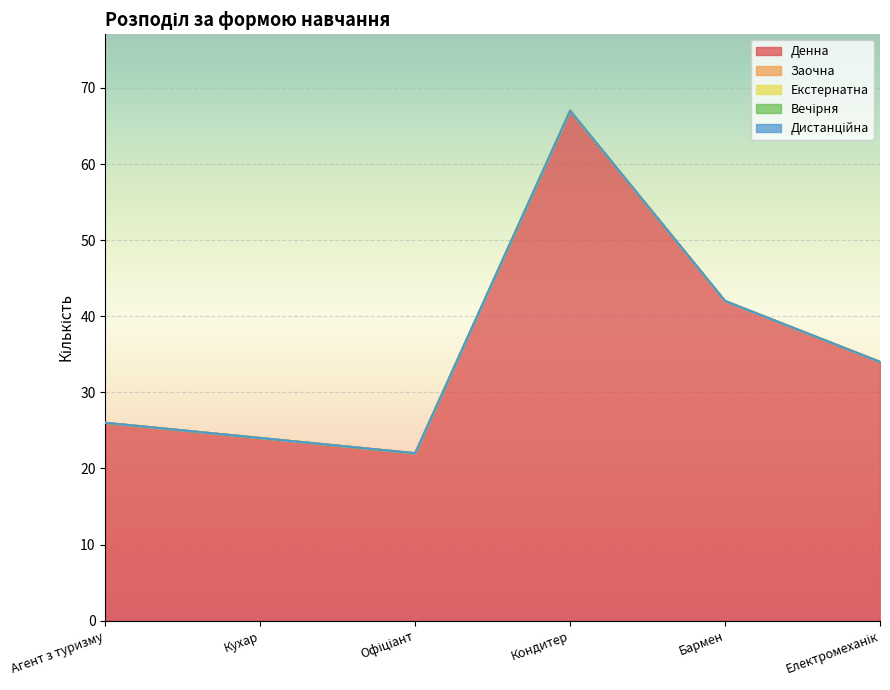

Rank the series by their maximum value, from lowest to highest.

Заочна, Екстернатна, Вечірня, Дистанційна, Денна